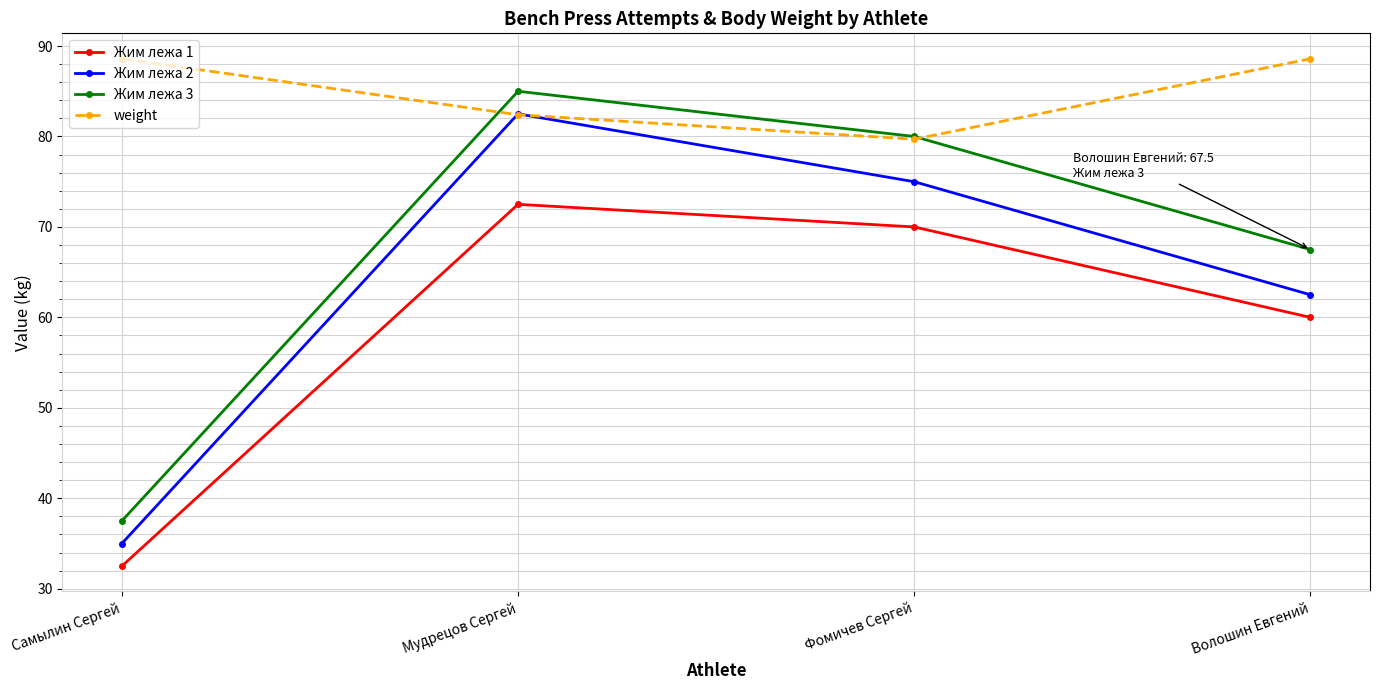

What is the spread (max minus min) of values at Самылин Сергей?

56.1